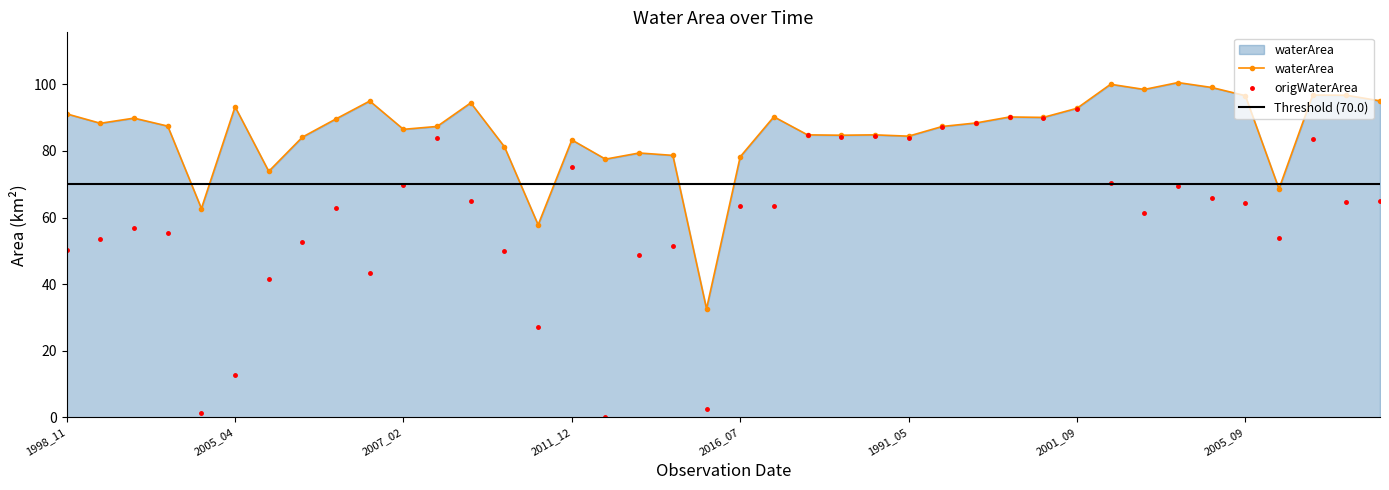

What position from the right is 2013_02?

23